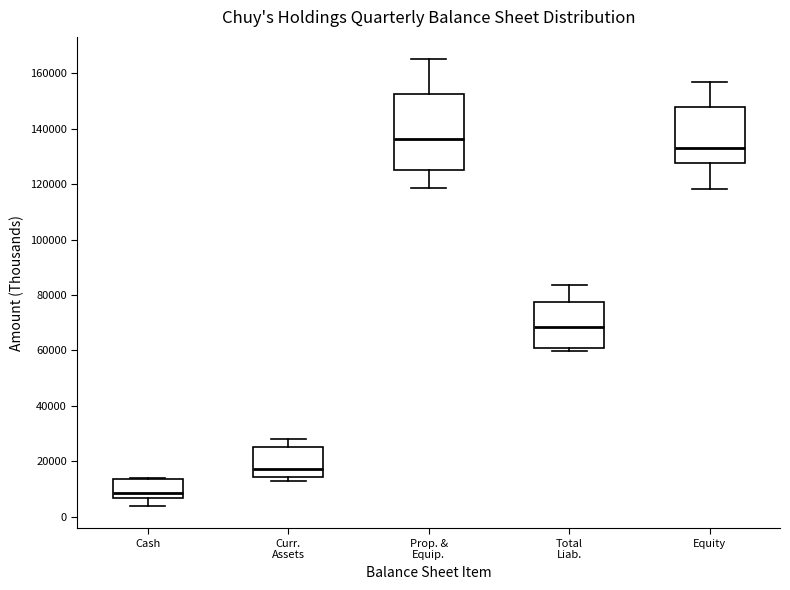

Reading left to right, read every box against the y-axis: the position of its median line, the range the box covers, and the ends of its whiskers. The values are not printed on the chart, so give them approximately, as read against the axis.

Cash: median 8000, box 6000 to 14000, whiskers 4000 to 14000
Curr. Assets: median 18000, box 14000 to 26000, whiskers 12000 to 28000
Prop. & Equip.: median 136000, box 126000 to 152000, whiskers 118000 to 166000
Total Liab.: median 68000, box 62000 to 78000, whiskers 60000 to 84000
Equity: median 134000, box 128000 to 148000, whiskers 118000 to 158000